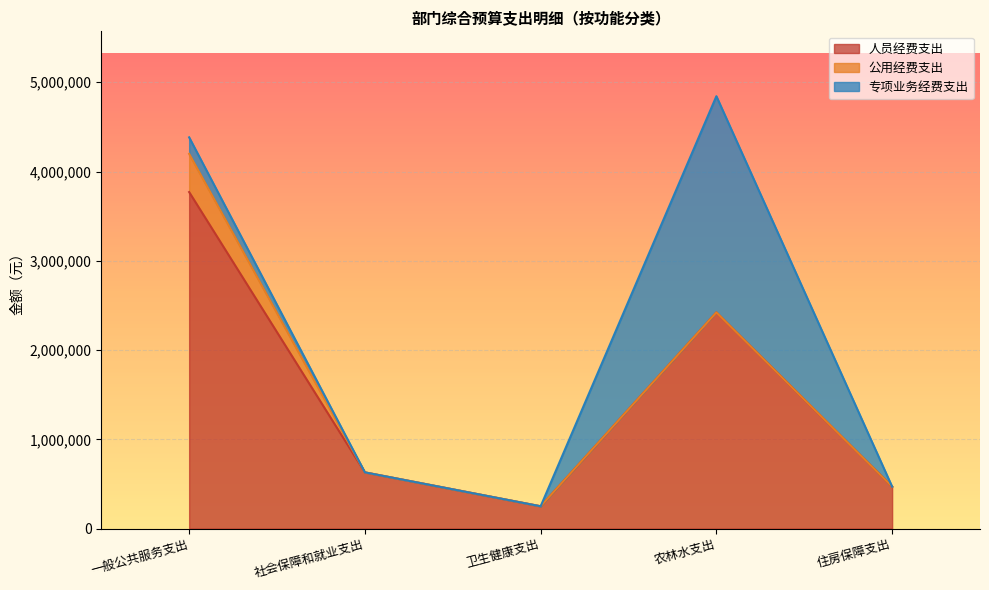

True or false: 公用经费支出 and 人员经费支出 cross at least once.

False